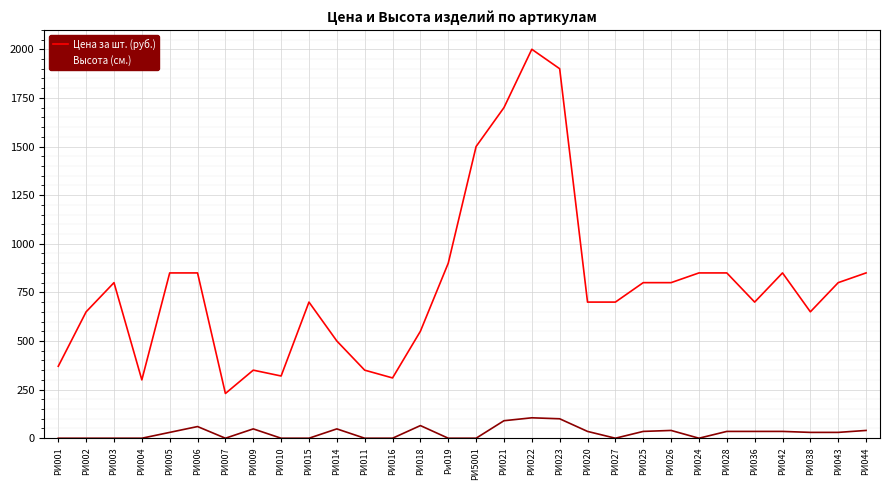

True or false: Цена за шт. (руб.) and Высота (см.) intersect in this chart.

False